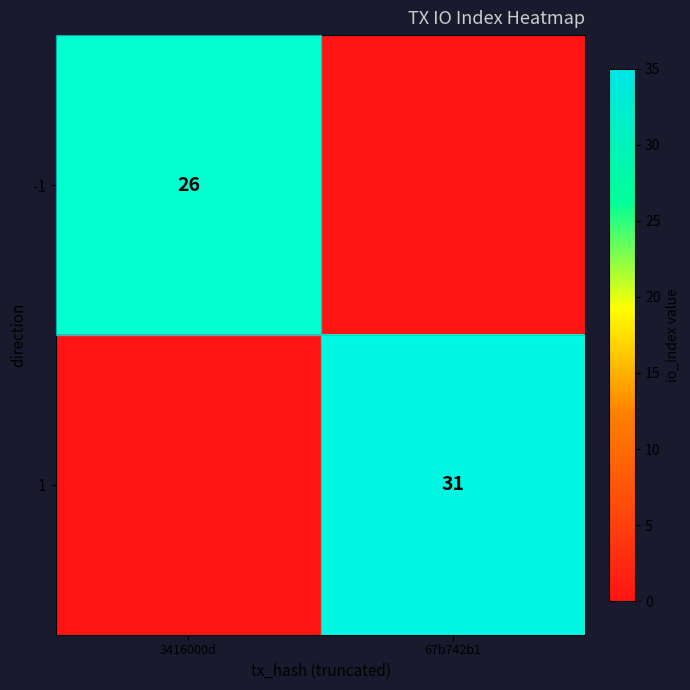

True or false: 1 has a value of 7 at 67b742b1.

False